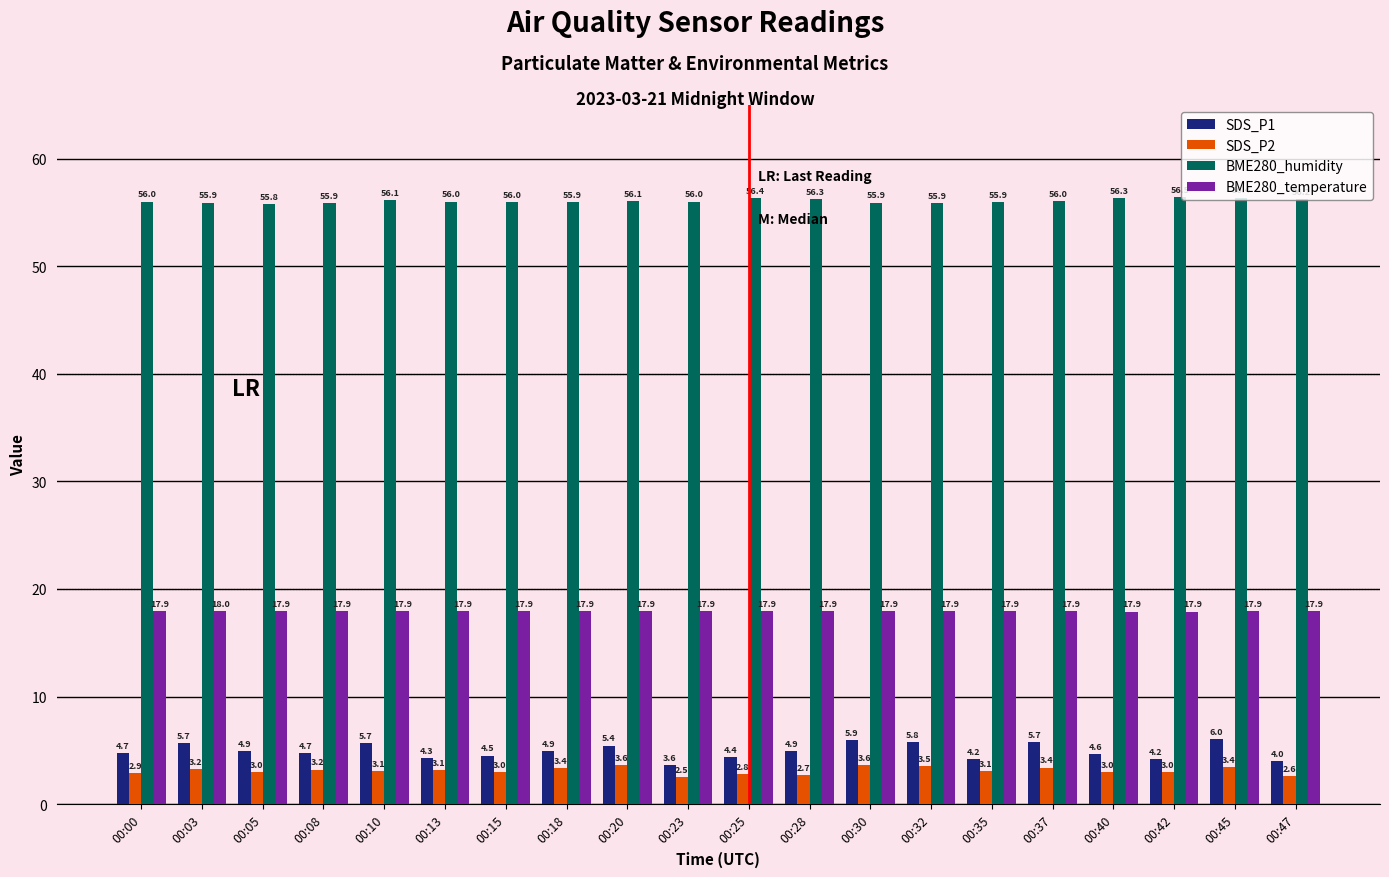

The value of SDS_P1 at 00:32 is 3.8. True or false?

False